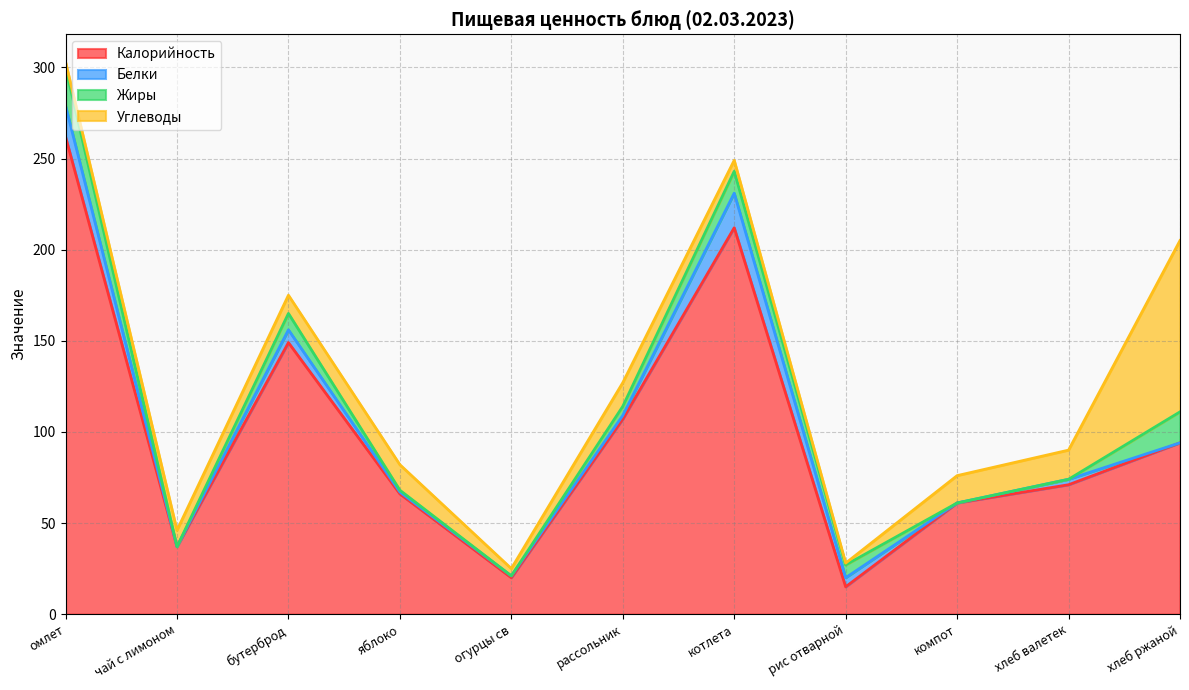

Rank the series at чай с лимоном from lowest to highest value.

Белки, Жиры, Углеводы, Калорийность